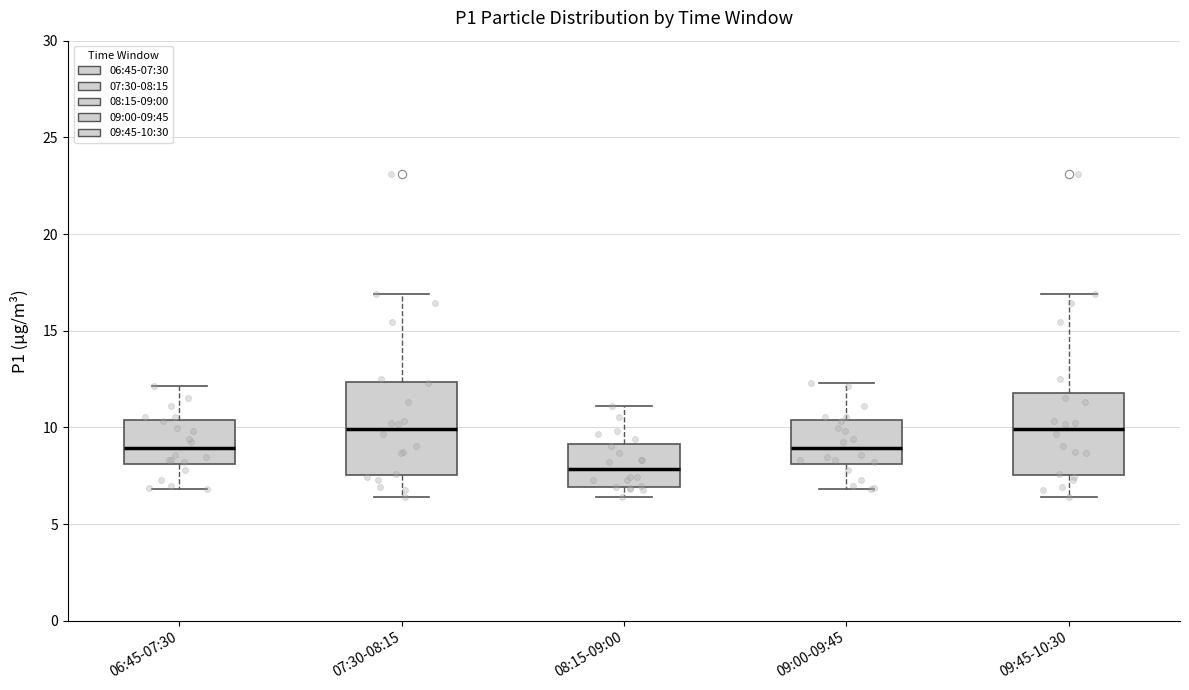

Which box's median line is the lowest?

08:15-09:00